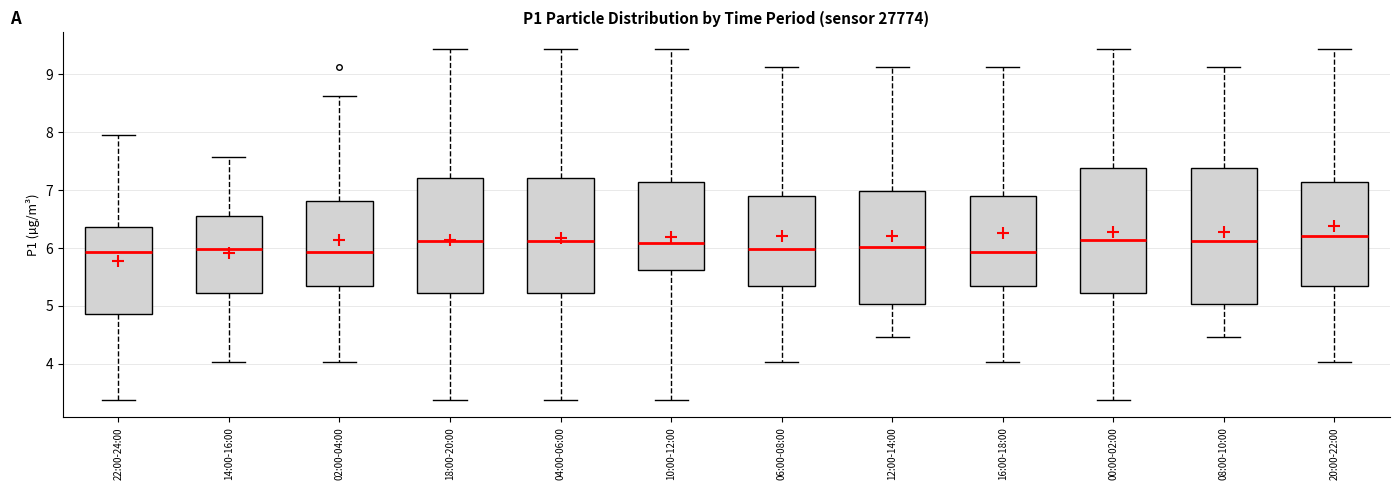

Reading left to right, read every box against the y-axis: the position of its median line, the range the box covers, and the ends of its whiskers. The values are not printed on the chart, so give them approximately, as read against the axis.

22:00-24:00: median 5.9, box 4.9 to 6.4, whiskers 3.4 to 8.0
14:00-16:00: median 6.0, box 5.2 to 6.6, whiskers 4.0 to 7.6
02:00-04:00: median 5.9, box 5.4 to 6.8, whiskers 4.0 to 8.6
18:00-20:00: median 6.1, box 5.2 to 7.2, whiskers 3.4 to 9.4
04:00-06:00: median 6.1, box 5.2 to 7.2, whiskers 3.4 to 9.4
10:00-12:00: median 6.1, box 5.6 to 7.1, whiskers 3.4 to 9.4
06:00-08:00: median 6.0, box 5.4 to 6.9, whiskers 4.0 to 9.1
12:00-14:00: median 6.0, box 5.0 to 7.0, whiskers 4.5 to 9.1
16:00-18:00: median 5.9, box 5.4 to 6.9, whiskers 4.0 to 9.1
00:00-02:00: median 6.1, box 5.2 to 7.4, whiskers 3.4 to 9.4
08:00-10:00: median 6.1, box 5.0 to 7.4, whiskers 4.5 to 9.1
20:00-22:00: median 6.2, box 5.4 to 7.1, whiskers 4.0 to 9.4